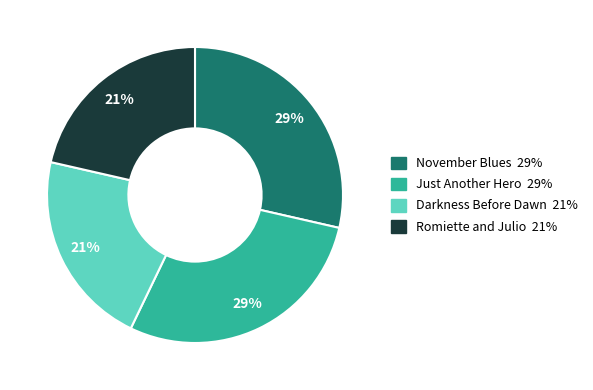

To the nearest percent, what is the average slice percentage?

25%